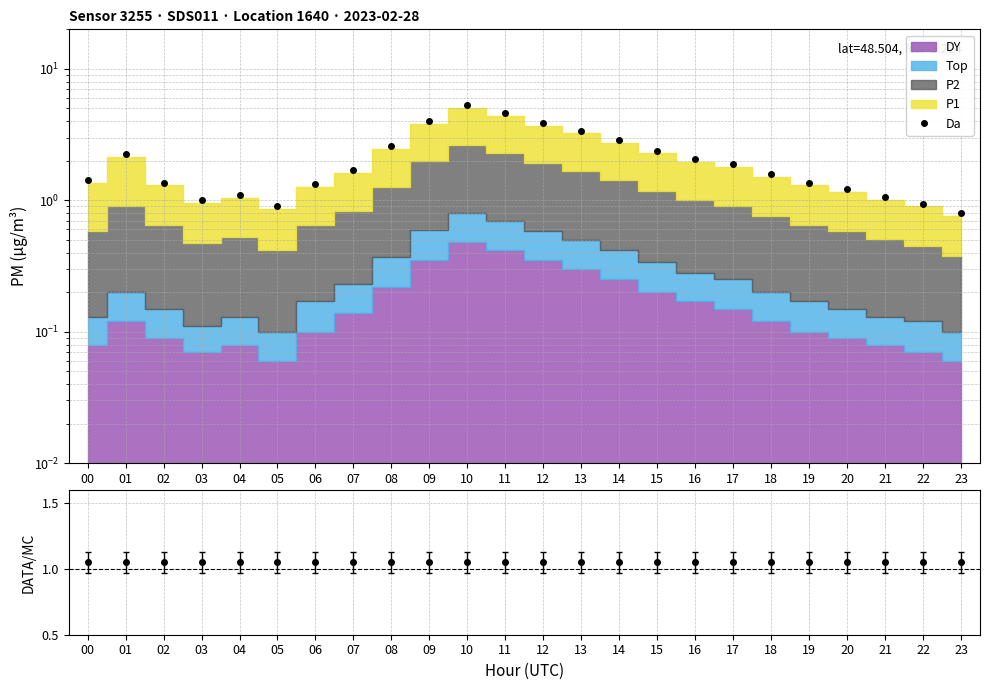

Where does the data first go above 1?

00